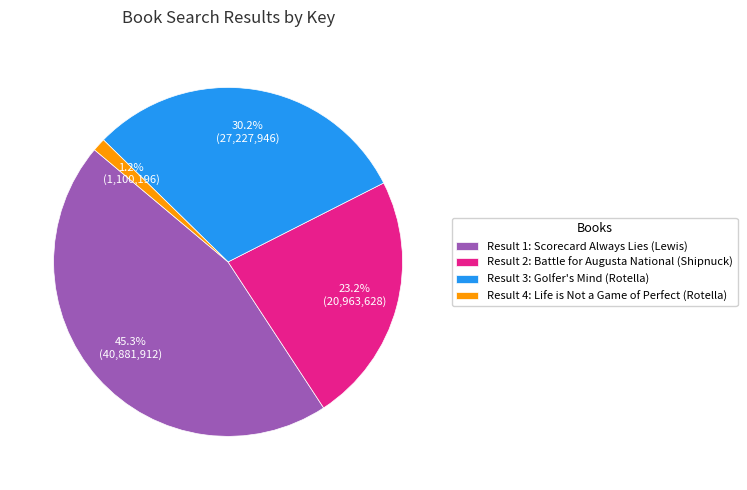

Count the number of slices in the pie.

4